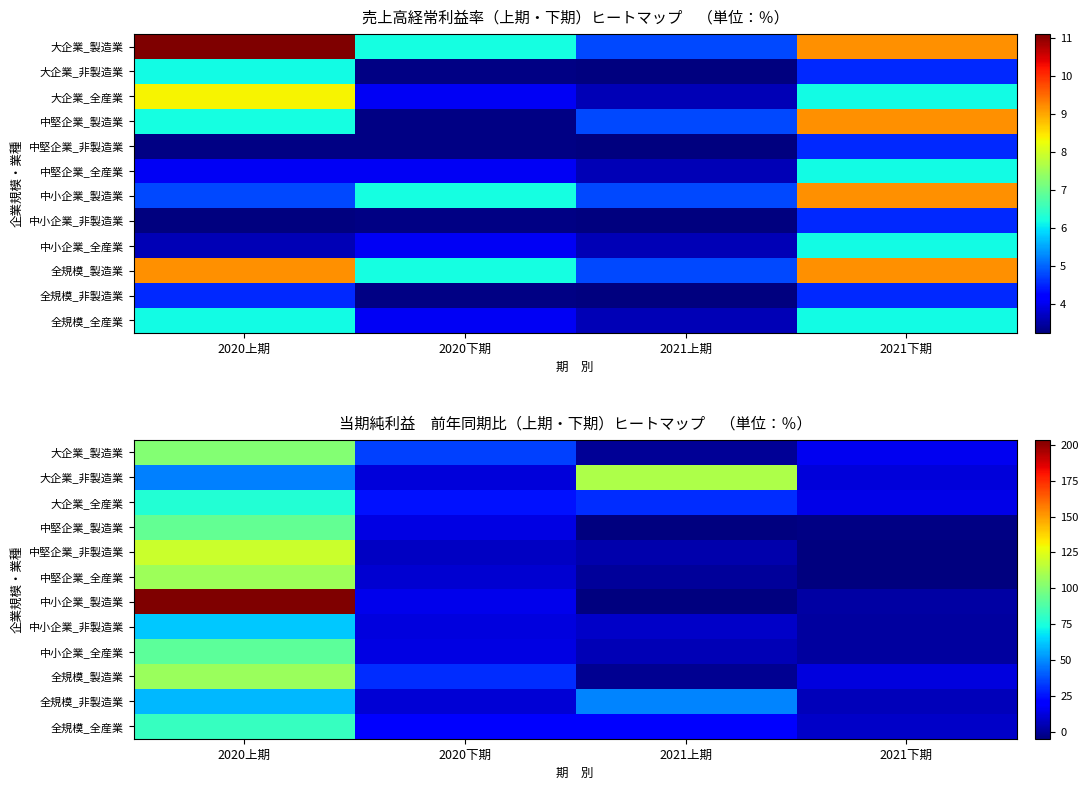

What is the total value across all series at 2021上期?

222.2